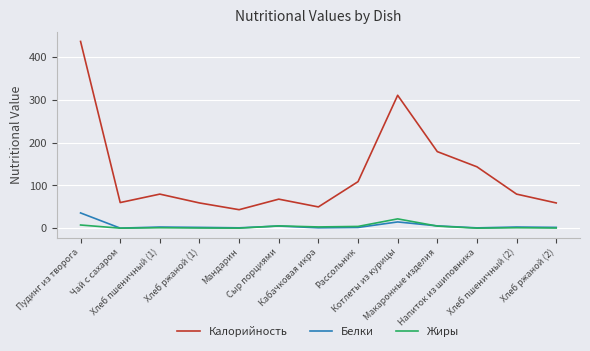

What is the spread (max minus min) of values at Мандарин?

43.3